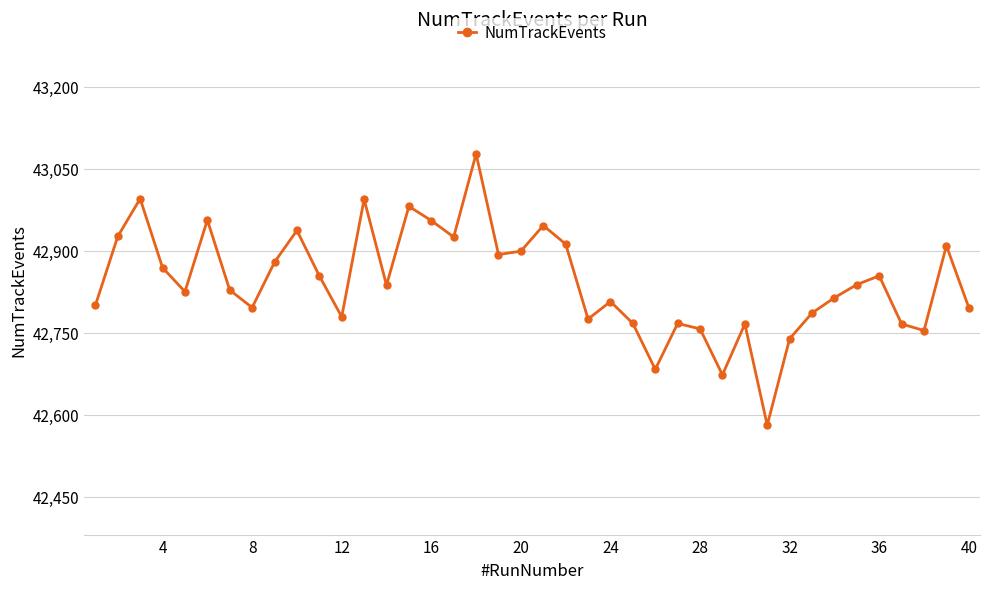

What is the minimum value shown in the chart?

42581